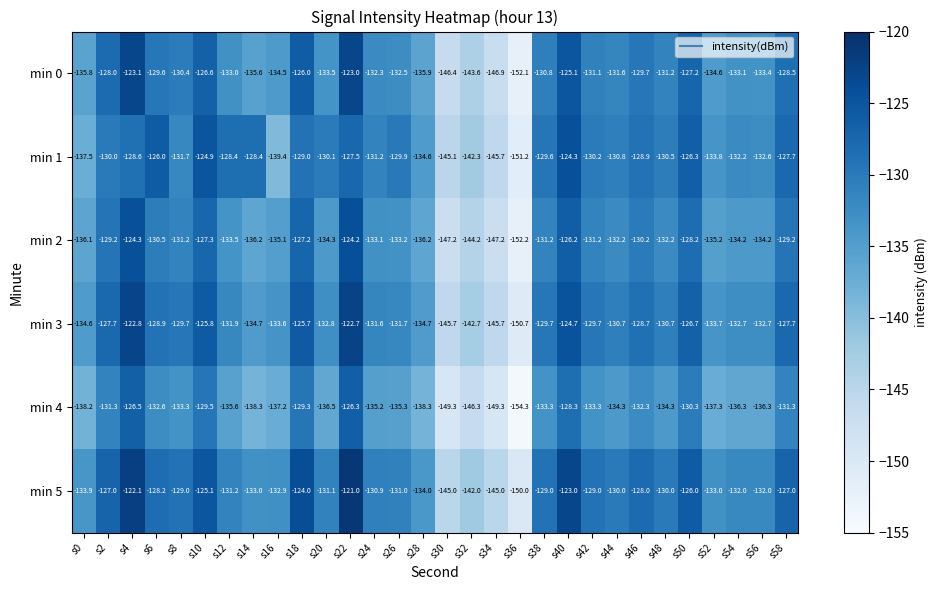

At s54, list the series in order from largest to smallest.

min 5, min 1, min 3, min 0, min 2, min 4